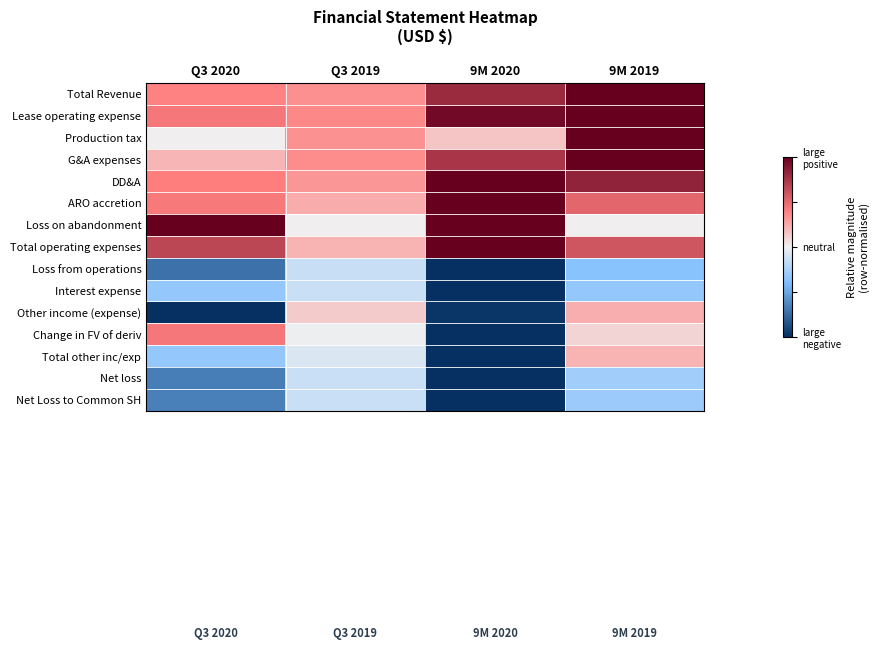

Reading left to right, what are all the values shown in this chart?

Total Revenue: Q3 2020=0.4	Q3 2019=0.3	9M 2020=0.8	9M 2019=1.0
Lease operating expense: Q3 2020=0.4	Q3 2019=0.4	9M 2020=0.9	9M 2019=1.0
Production tax: Q3 2020=0.0	Q3 2019=0.3	9M 2020=0.2	9M 2019=1.0
G&A expenses: Q3 2020=0.2	Q3 2019=0.3	9M 2020=0.7	9M 2019=1.0
DD&A: Q3 2020=0.4	Q3 2019=0.3	9M 2020=1.0	9M 2019=0.8
ARO accretion: Q3 2020=0.4	Q3 2019=0.2	9M 2020=1.0	9M 2019=0.5
Loss on abandonment: Q3 2020=1.0	Q3 2019=0.0	9M 2020=1.0	9M 2019=0.0
Total operating expenses: Q3 2020=0.7	Q3 2019=0.2	9M 2020=1.0	9M 2019=0.6
Loss from operations: Q3 2020=-0.7	Q3 2019=-0.1	9M 2020=-1.0	9M 2019=-0.4
Interest expense: Q3 2020=-0.3	Q3 2019=-0.1	9M 2020=-1.0	9M 2019=-0.3
Other income (expense): Q3 2020=-1.0	Q3 2019=0.1	9M 2020=-1.0	9M 2019=0.2
Change in FV of deriv: Q3 2020=0.4	Q3 2019=-0.0	9M 2020=-1.0	9M 2019=0.1
Total other inc/exp: Q3 2020=-0.3	Q3 2019=-0.1	9M 2020=-1.0	9M 2019=0.2
Net loss: Q3 2020=-0.7	Q3 2019=-0.1	9M 2020=-1.0	9M 2019=-0.3
Net Loss to Common SH: Q3 2020=-0.7	Q3 2019=-0.1	9M 2020=-1.0	9M 2019=-0.3